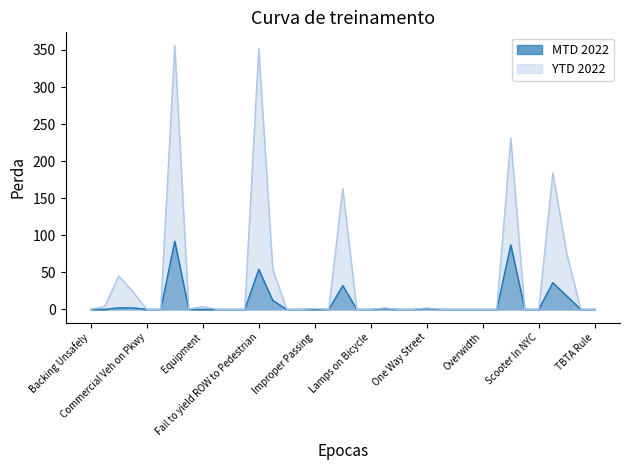

True or false: YTD 2022 has a value of -119 at Improper Taxi Pickup.

False